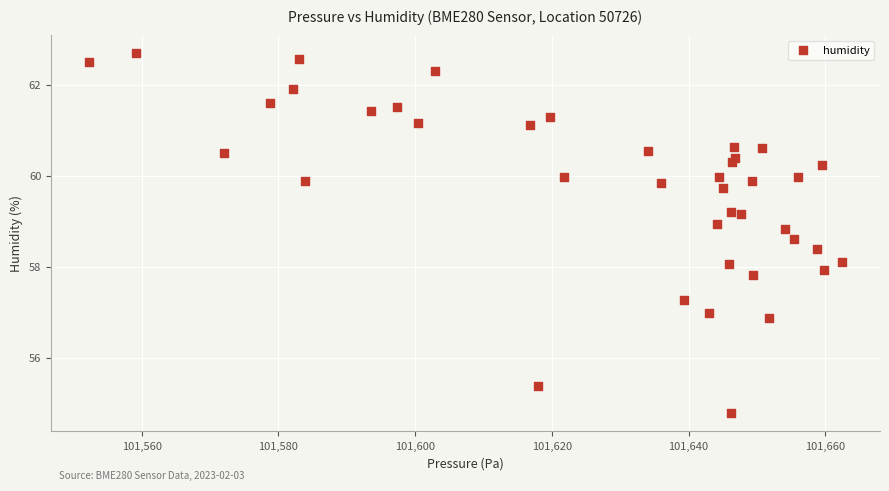

What is the range of X values (max minus min)?

110.2